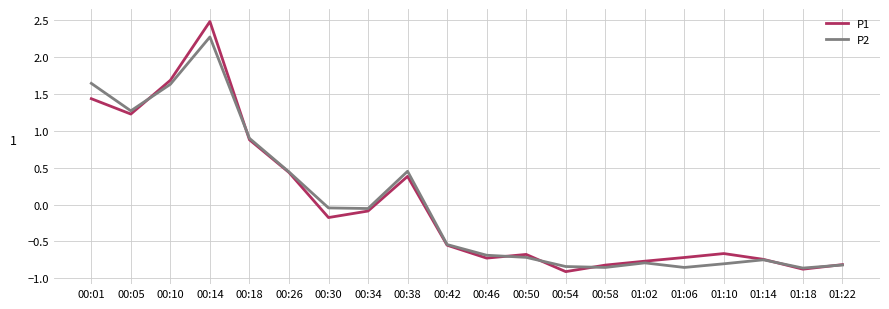

How many lines are shown in the chart?

2